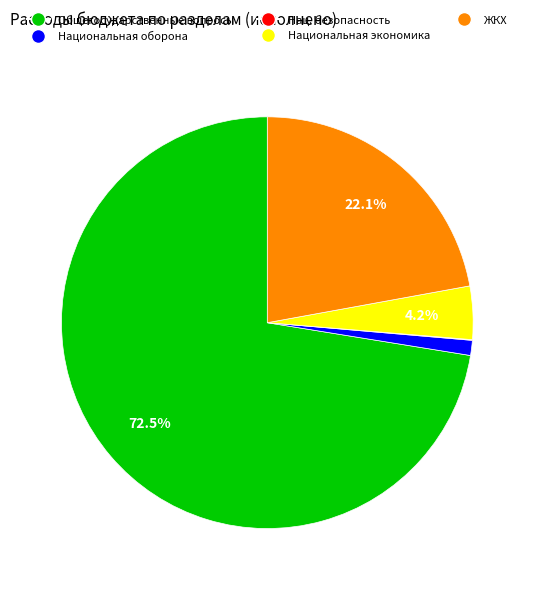

Is there a majority slice in this chart?

Yes